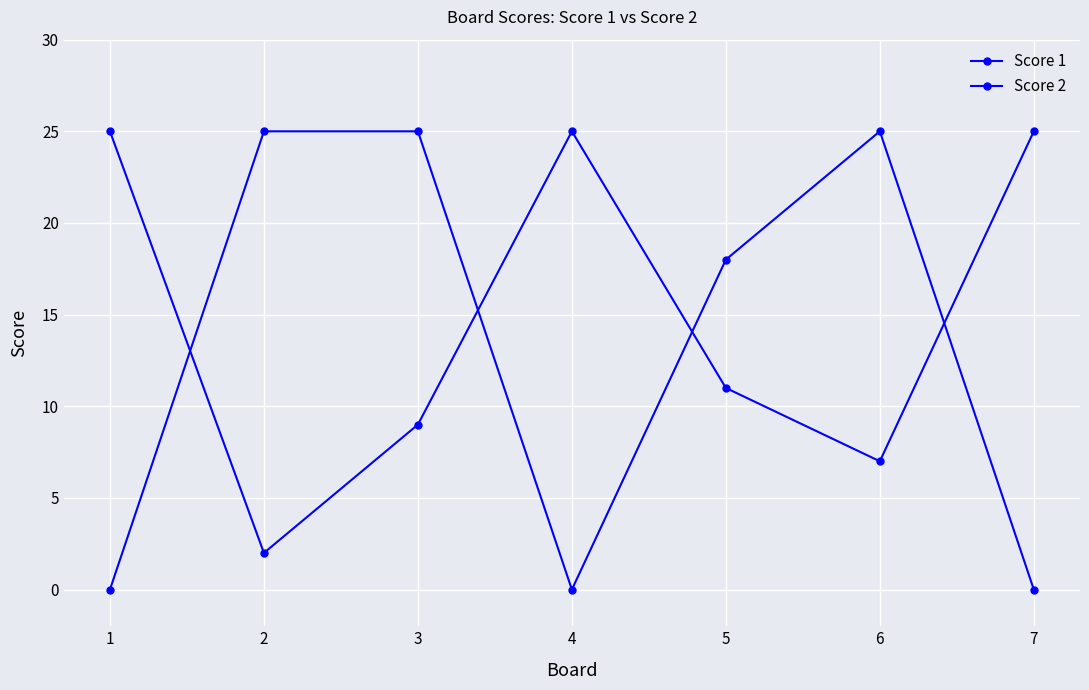

At which category is the sum across all series the highest?

3